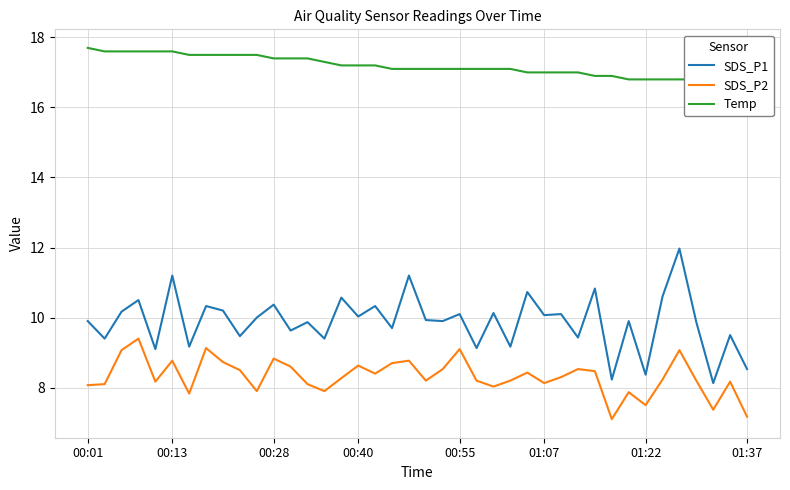

True or false: SDS_P2 has a value of 2.2 at 01:07.

False